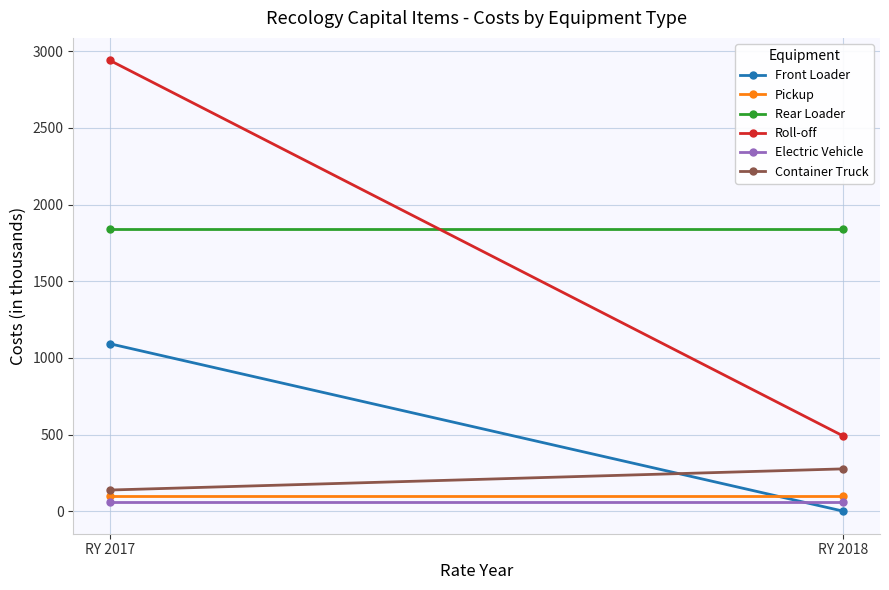

What is the difference between the highest and lowest values at RY 2017?

2880